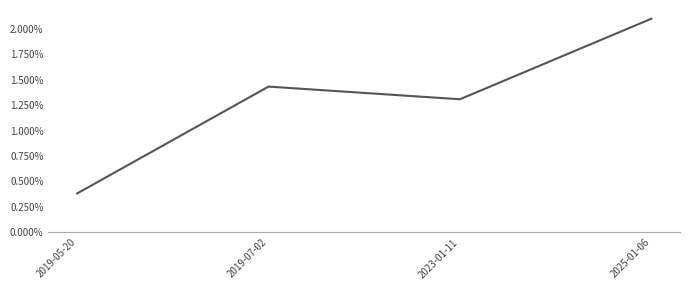

Does the chart have visible grid lines?

No